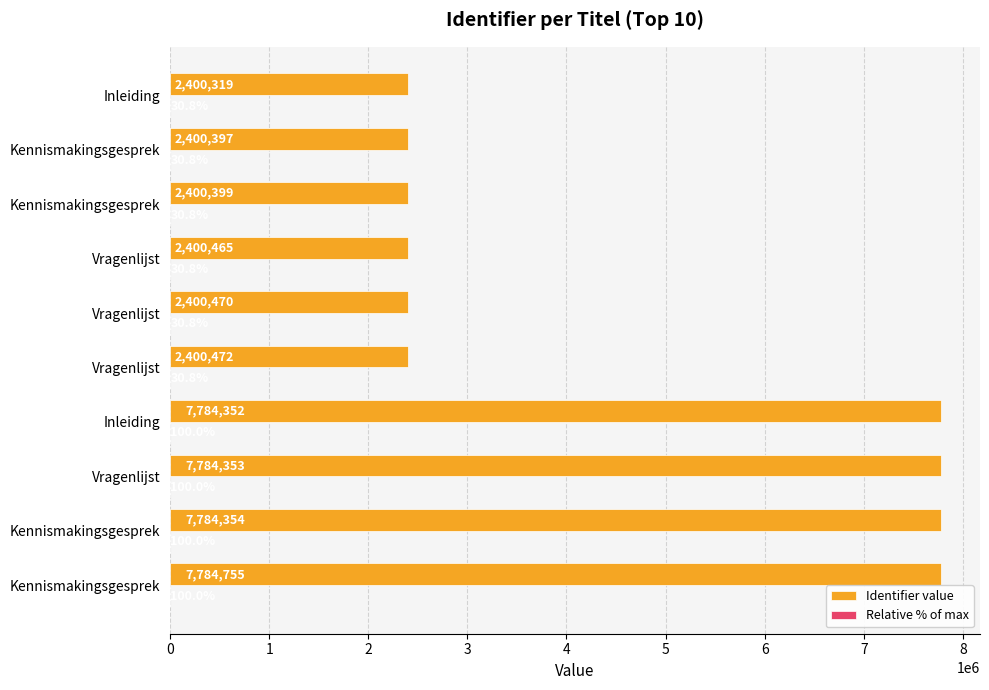

How many data points does each series have?

10